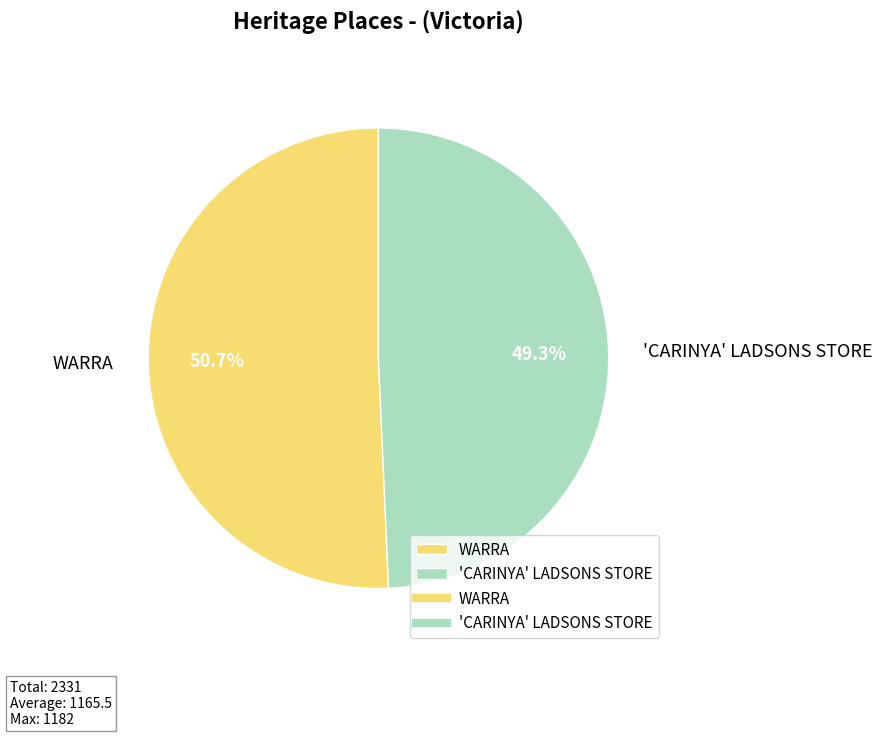

How many segments does this pie chart have?

2